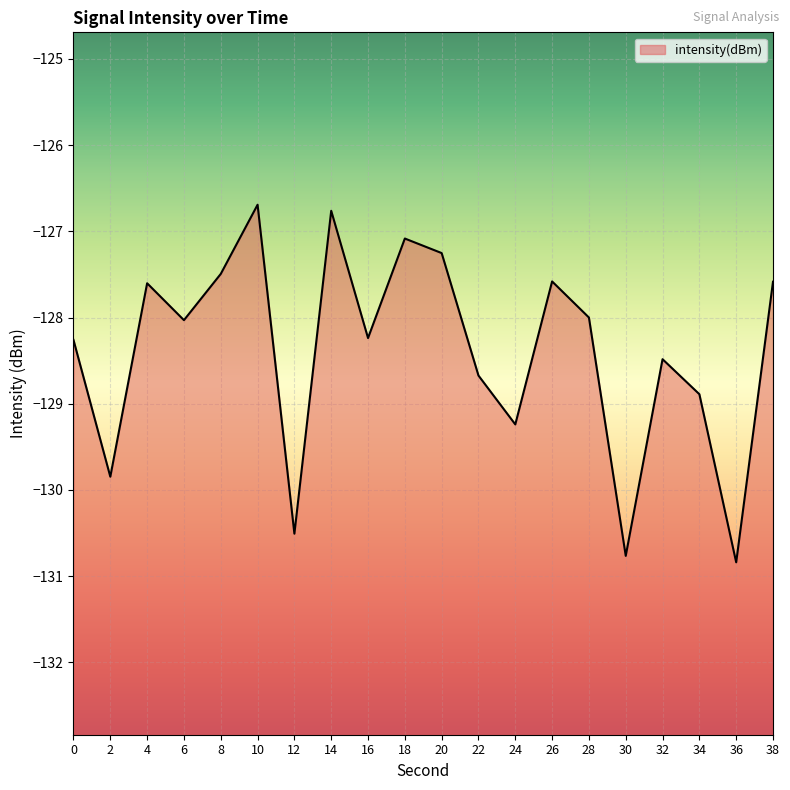

What is the difference between the maximum and minimum values?

4.1